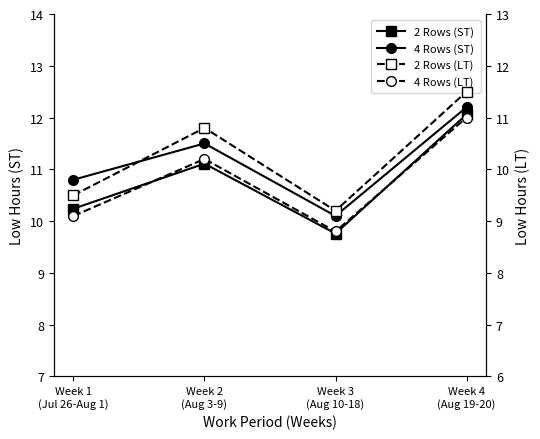

Where is the first local maximum for 4 Rows (LT)?

Week 2
(Aug 3-9)